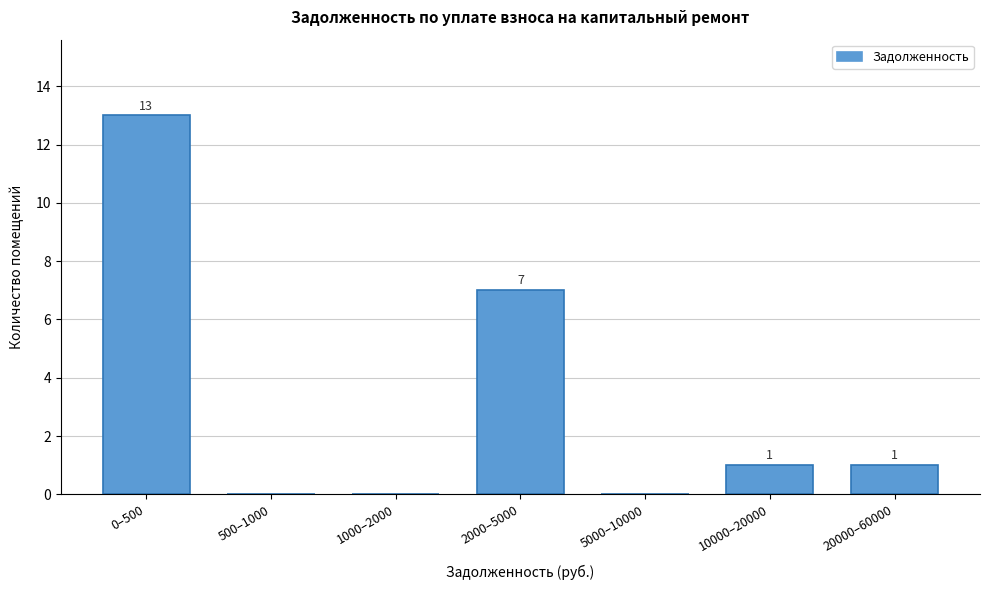

Reading right to left, list all the values displayed in this chart.

20000–60000=1	10000–20000=1	5000–10000=0	2000–5000=7	1000–2000=0	500–1000=0	0–500=13